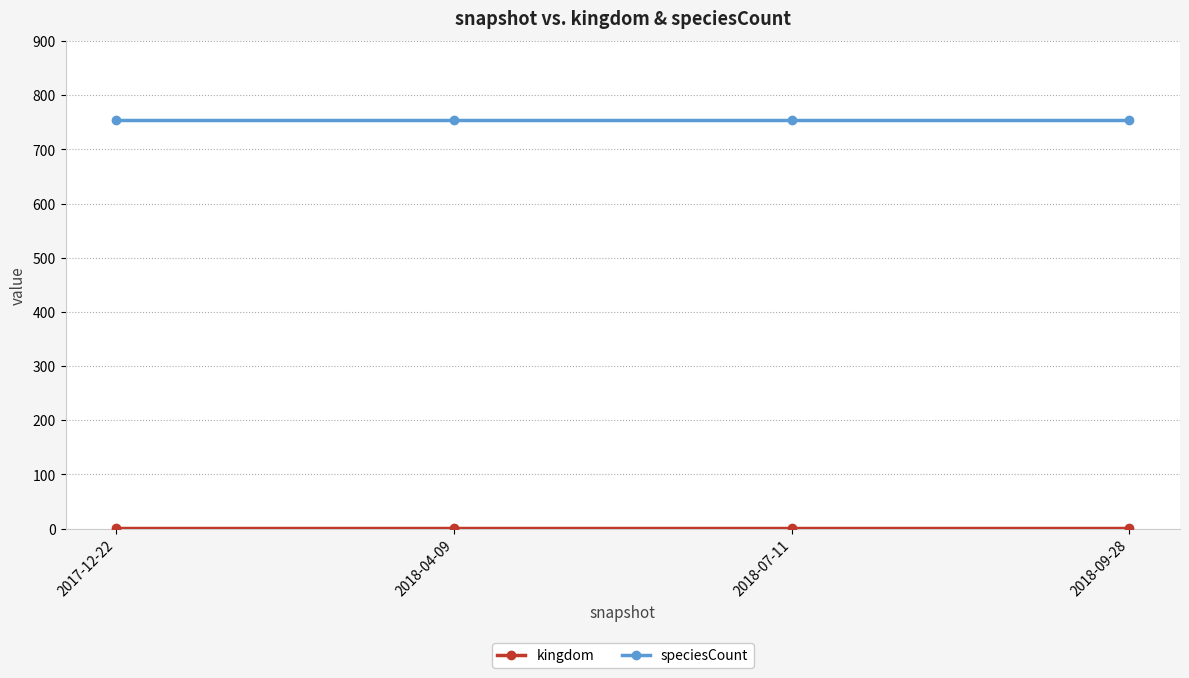

The value of speciesCount at 2018-04-09 is 1295. True or false?

False